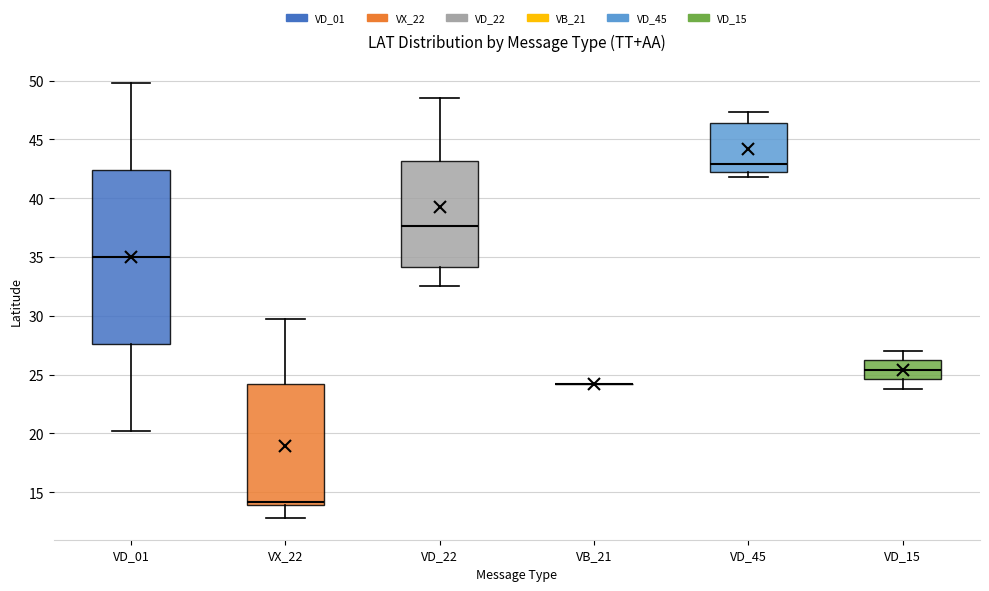

Comparing the boxes themselves (not the whiskers), which one is the tallest?

VD_01